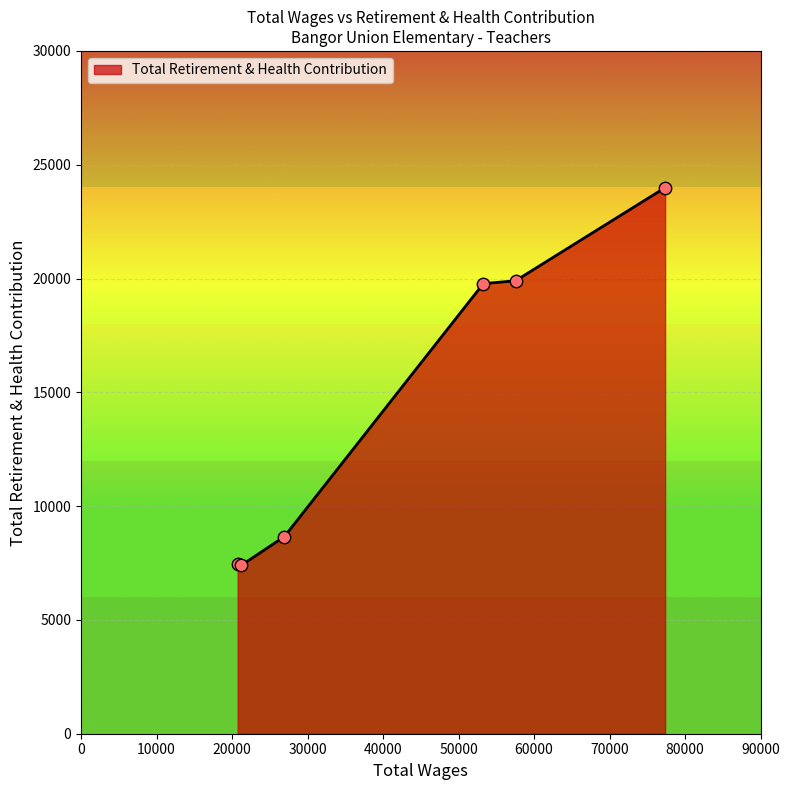

What is the minimum value shown in the chart?

7399